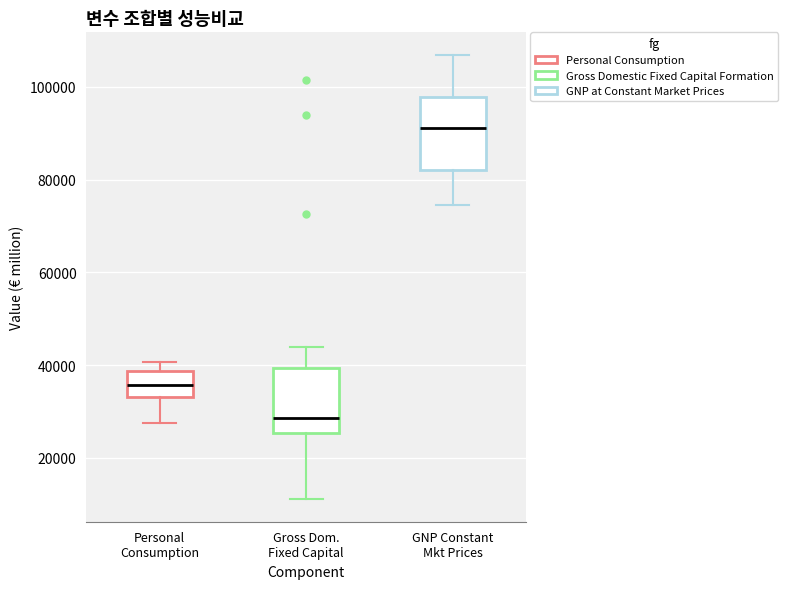

Which box has the lowest median line?

Gross Dom. Fixed Capital